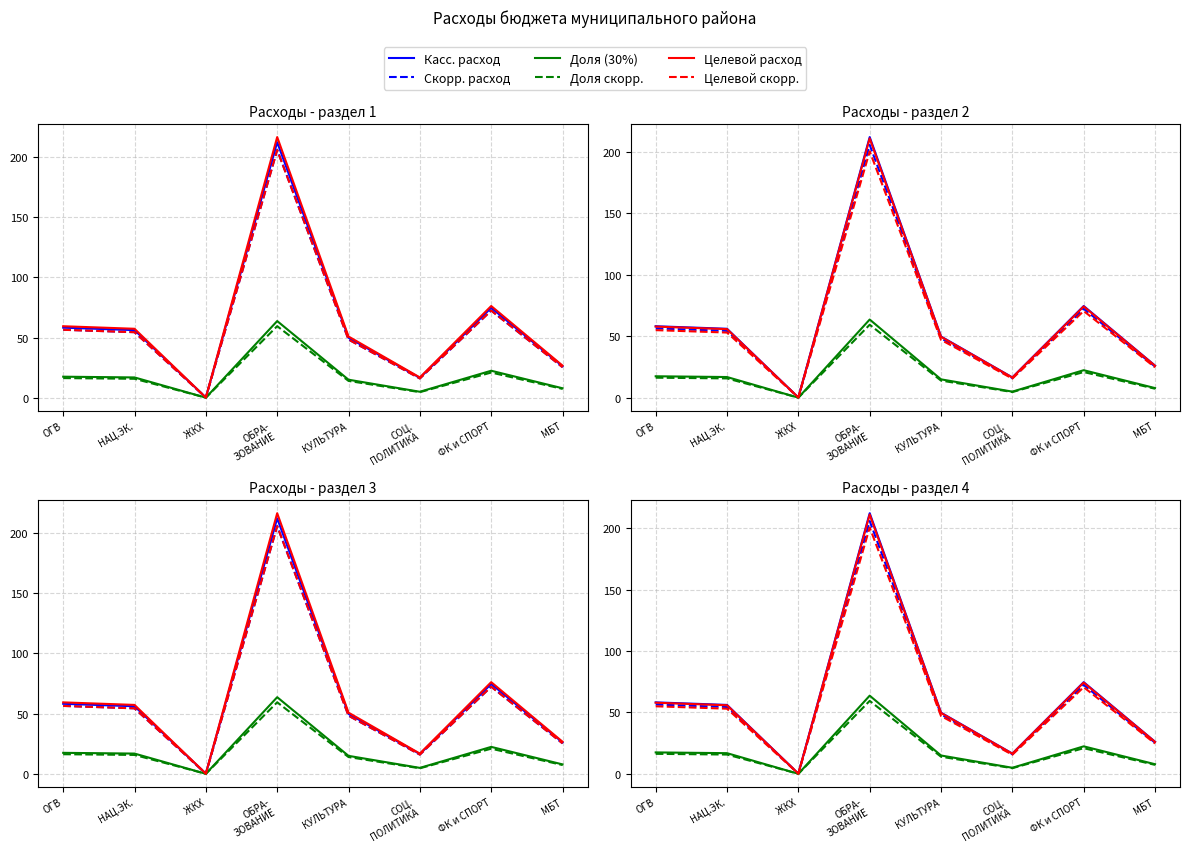

Where does the Доля скорр. series first go above 15?

ОГВ